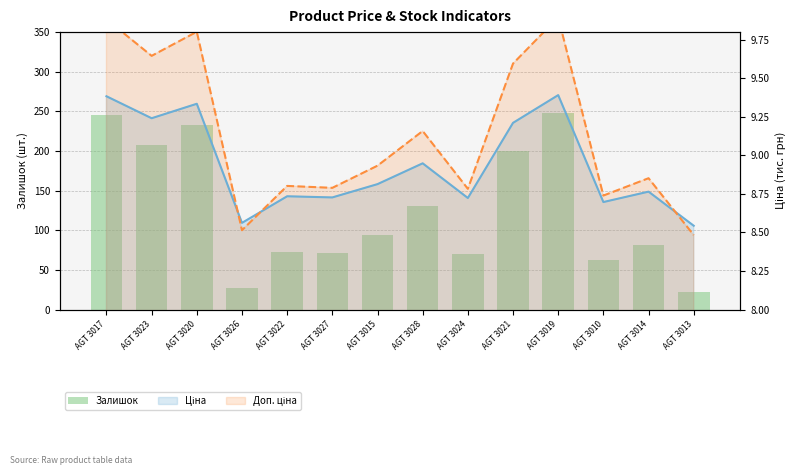

Which label corresponds to the largest value in the chart?

AGT 3019